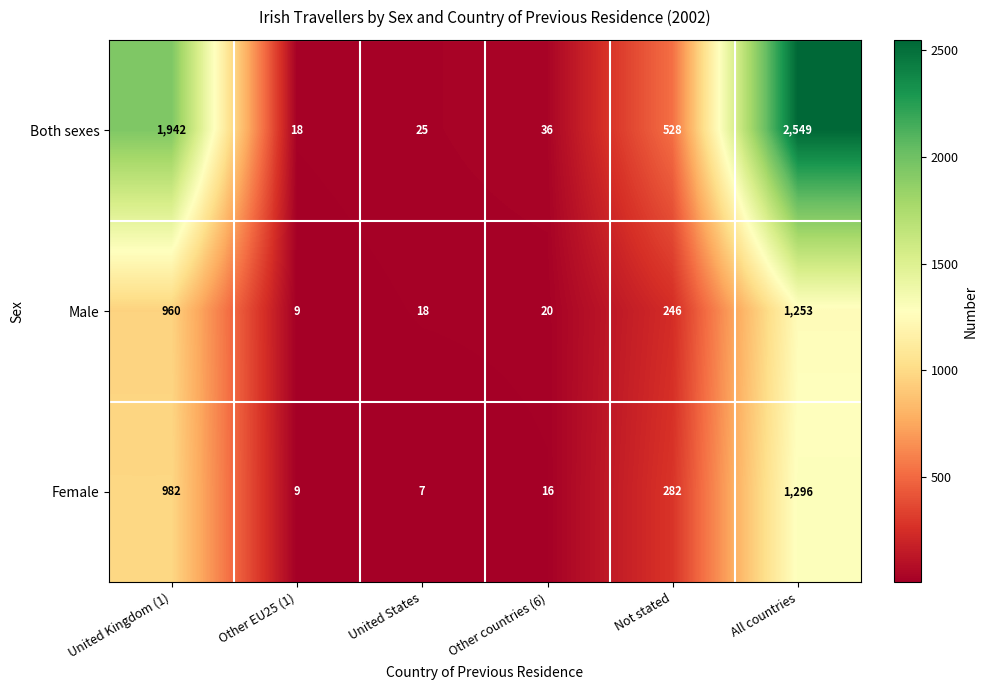

At which label does Both sexes first exceed 528?

United Kingdom (1)